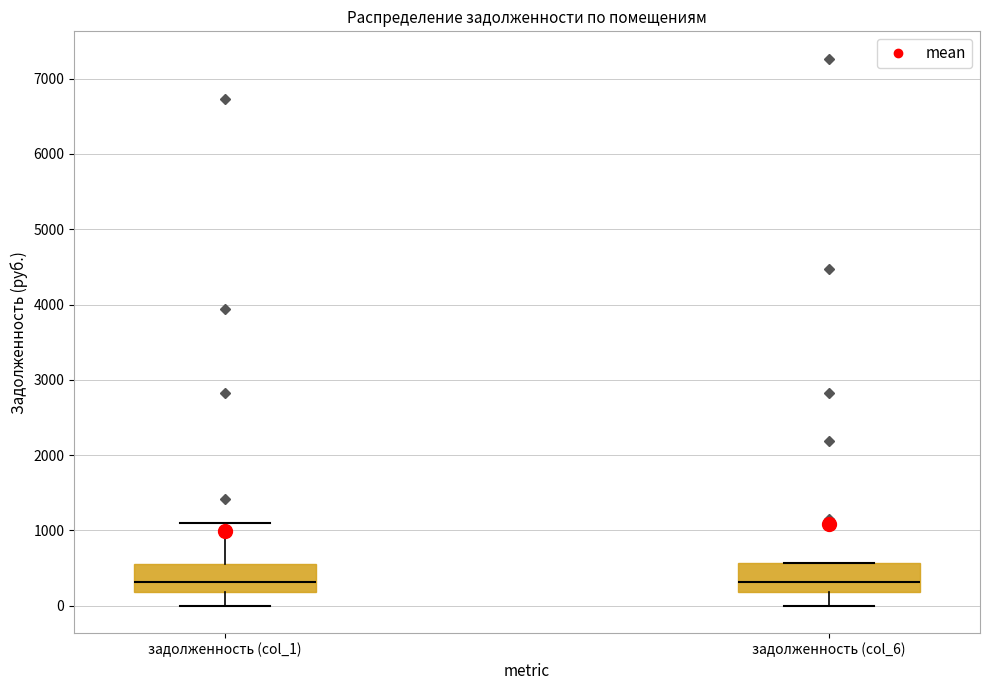

Reading left to right, read every box against the y-axis: the position of its median line, the range the box covers, and the ends of its whiskers. The values are not printed on the chart, so give them approximately, as read against the axis.

задолженность (col_1): median 300, box 200 to 500, whiskers 0 to 1100
задолженность (col_6): median 300, box 200 to 600, whiskers 0 to 600